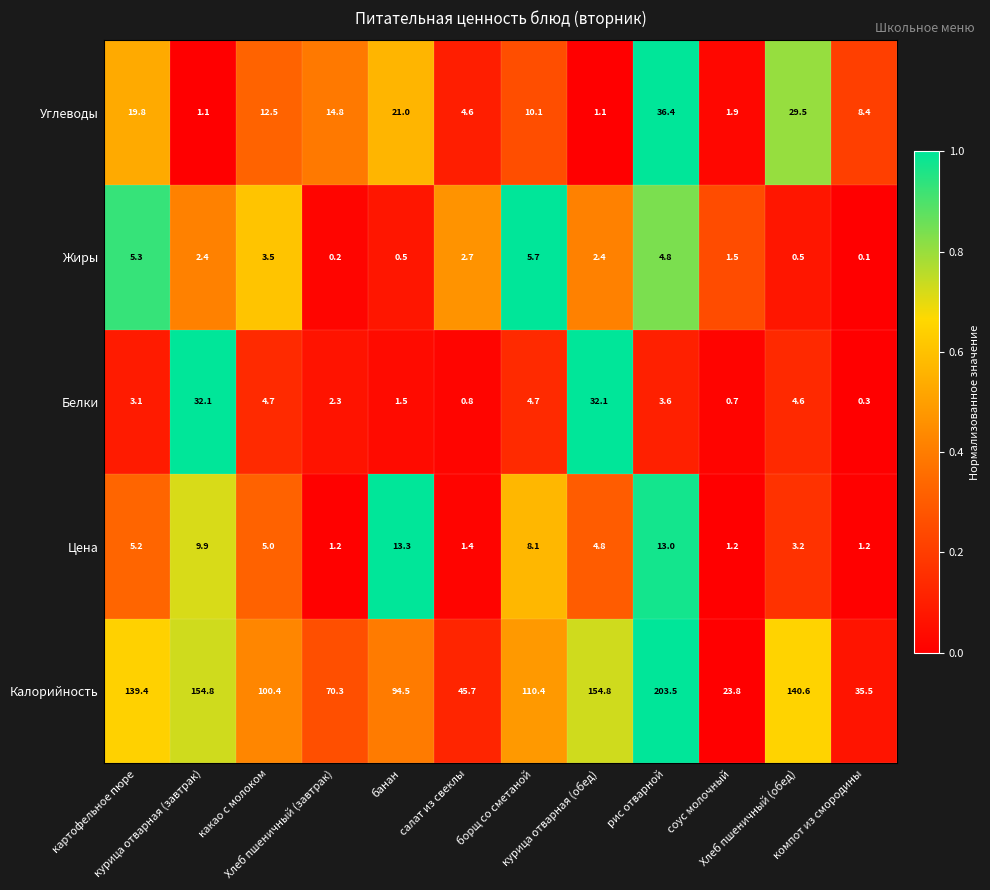

What is the spread (max minus min) of values at борщ со сметаной?

105.7